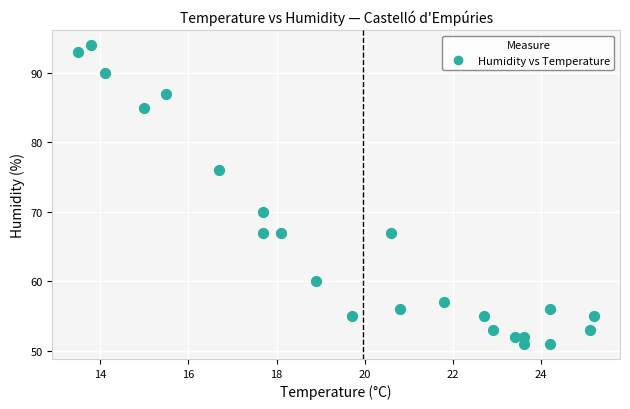

What Y value in the scatter plot is closest to 72?

70